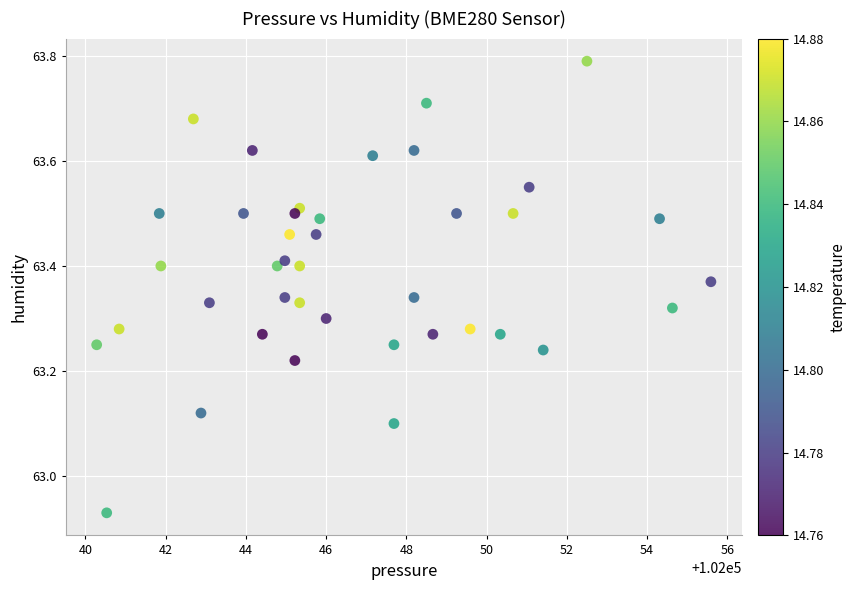

What is the range of Y values (max minus min)?

0.9